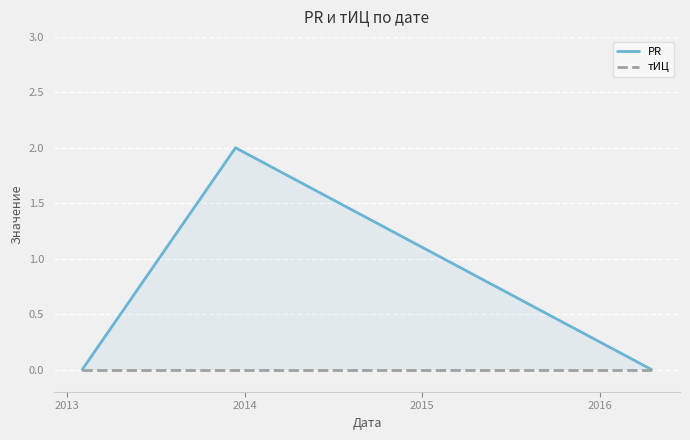

Reading left to right, extract all data points from this chart.

PR: 0	2	0
тИЦ: 0	0	0